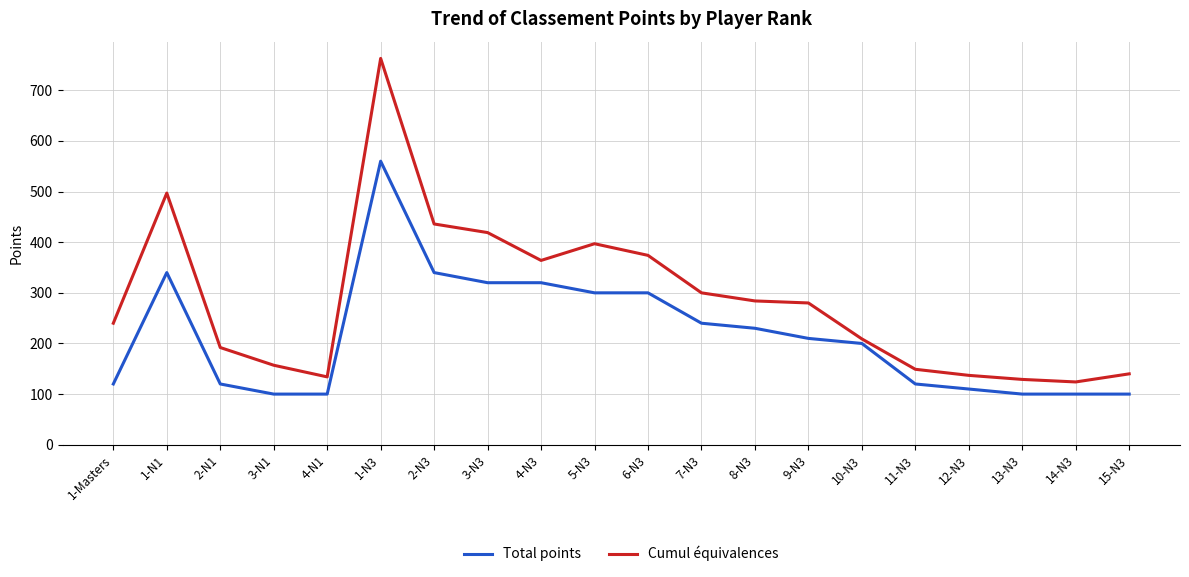

What is the maximum value shown in the chart?

763